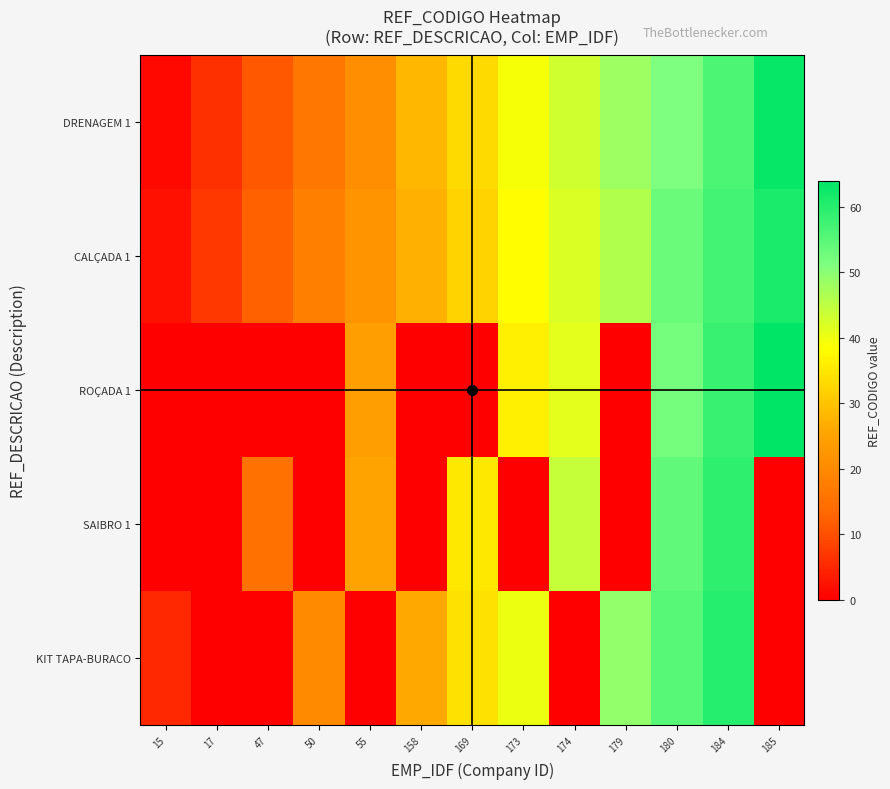

Rank the series by their maximum value, from highest to lowest.

ROÇADA 1, DRENAGEM 1, CALÇADA 1, KIT TAPA-BURACO, SAIBRO 1